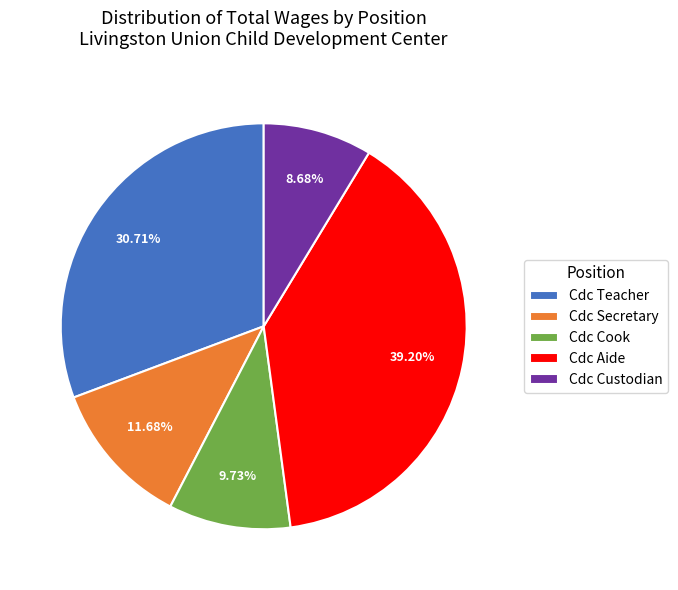

Rank the categories by value from highest to lowest.

Cdc Aide, Cdc Teacher, Cdc Secretary, Cdc Cook, Cdc Custodian